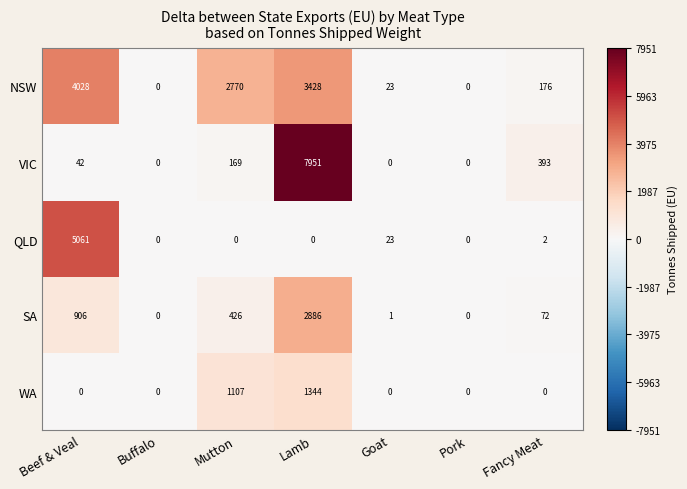

What is the sum of the SA values at Pork and Fancy Meat?

72